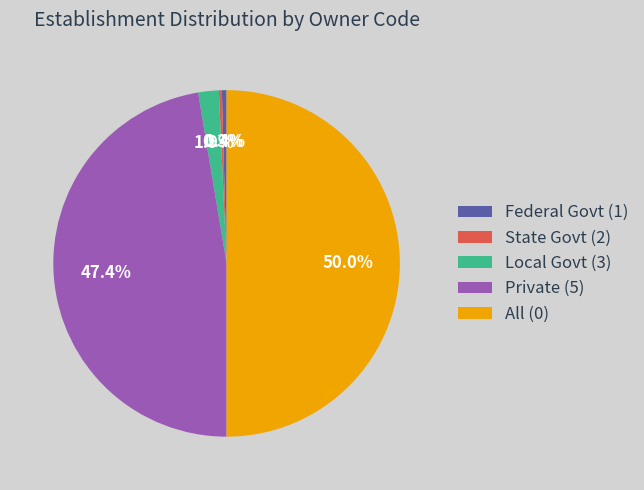

Does Private (5) represent more than half of the total?

No